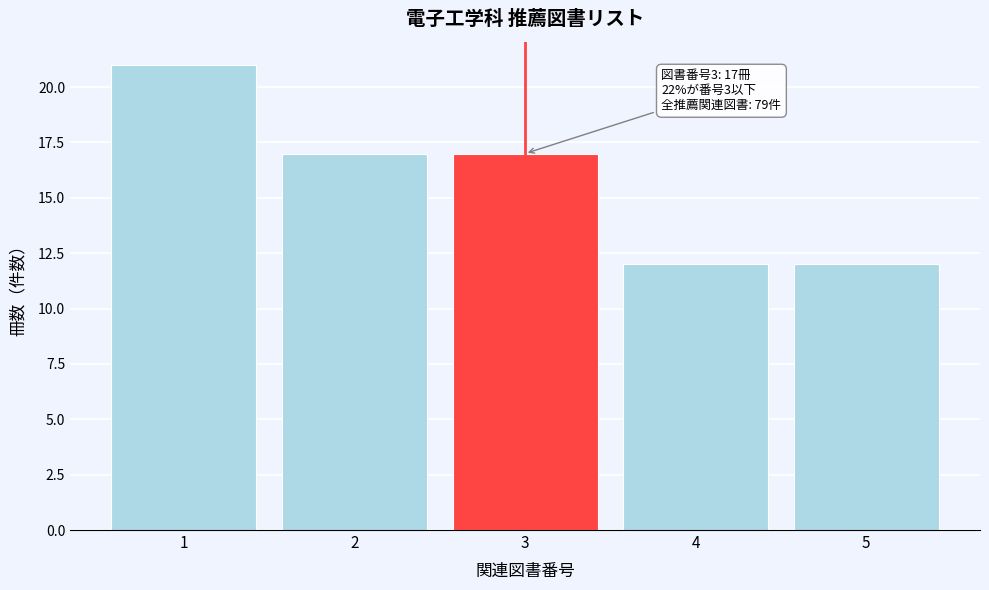

Over which range of the x-axis is the bar tallest?

0.5 to 1.5